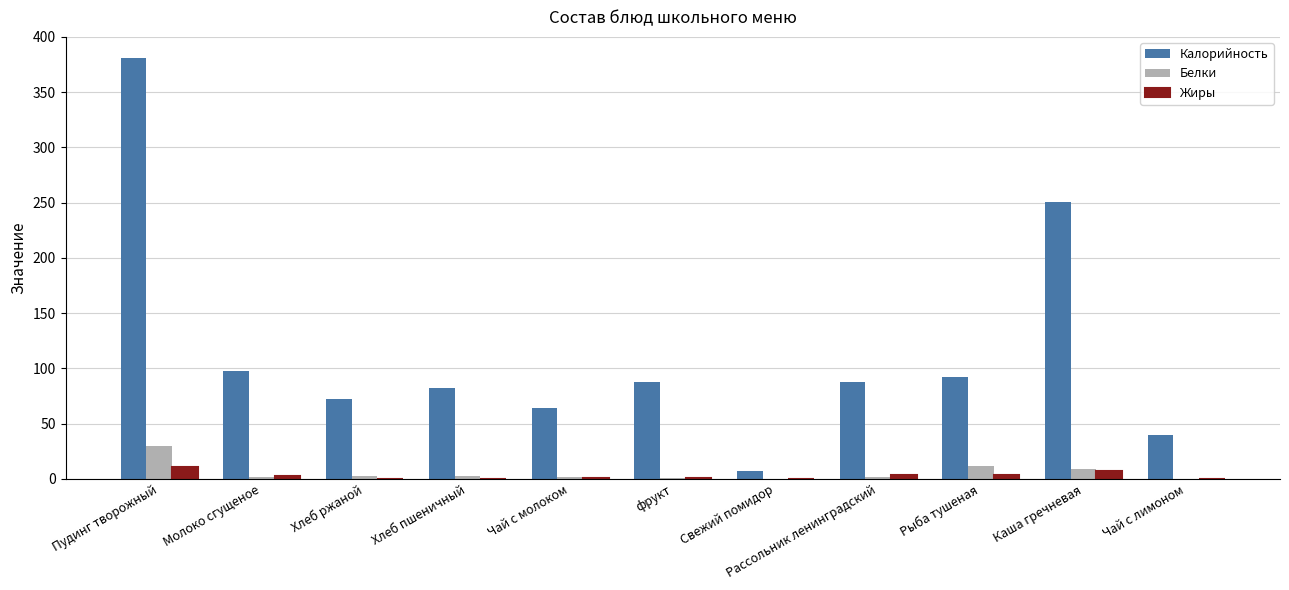

The value of Калорийность at Чай с молоком is 64. True or false?

True